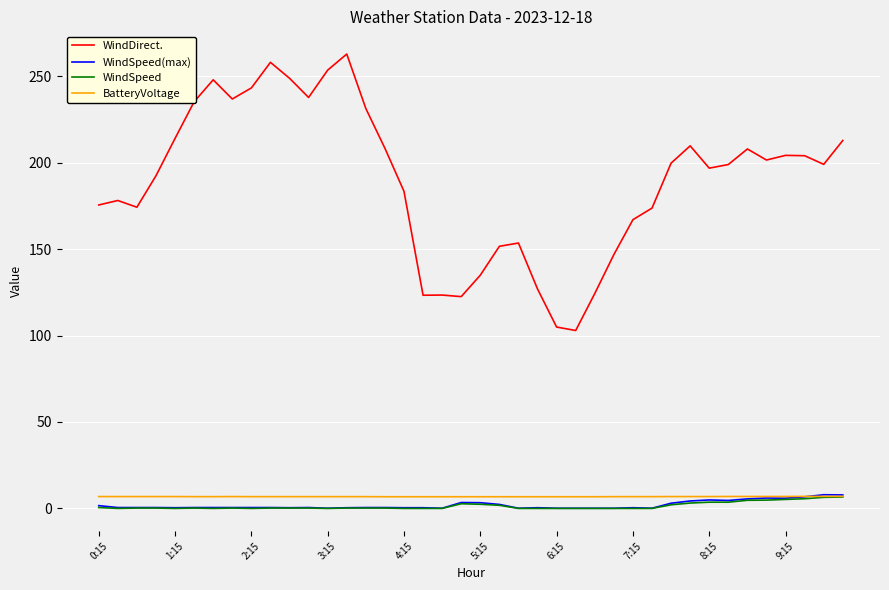

Which series has the widest spread of values?

WindDirect.